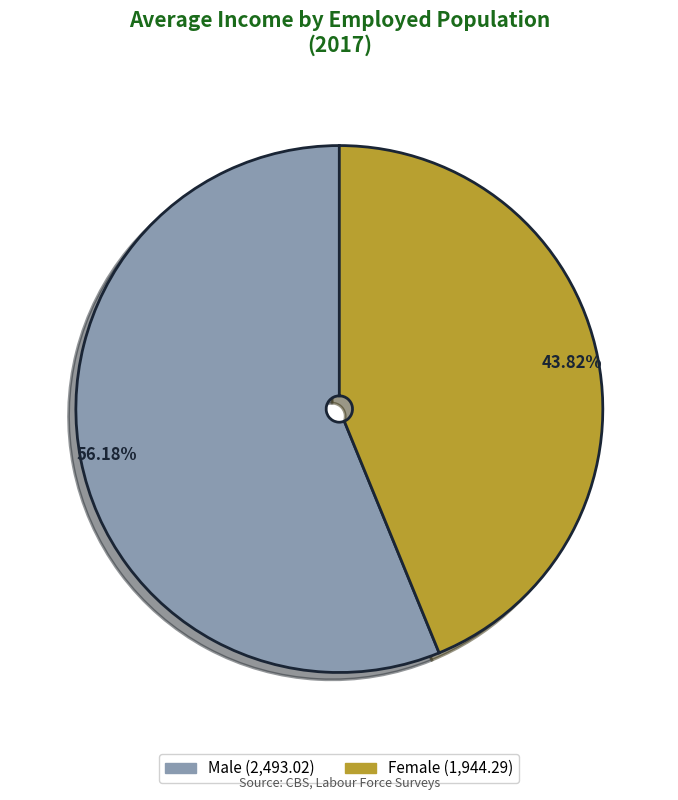

To the nearest percent, what is the average slice percentage?

50%